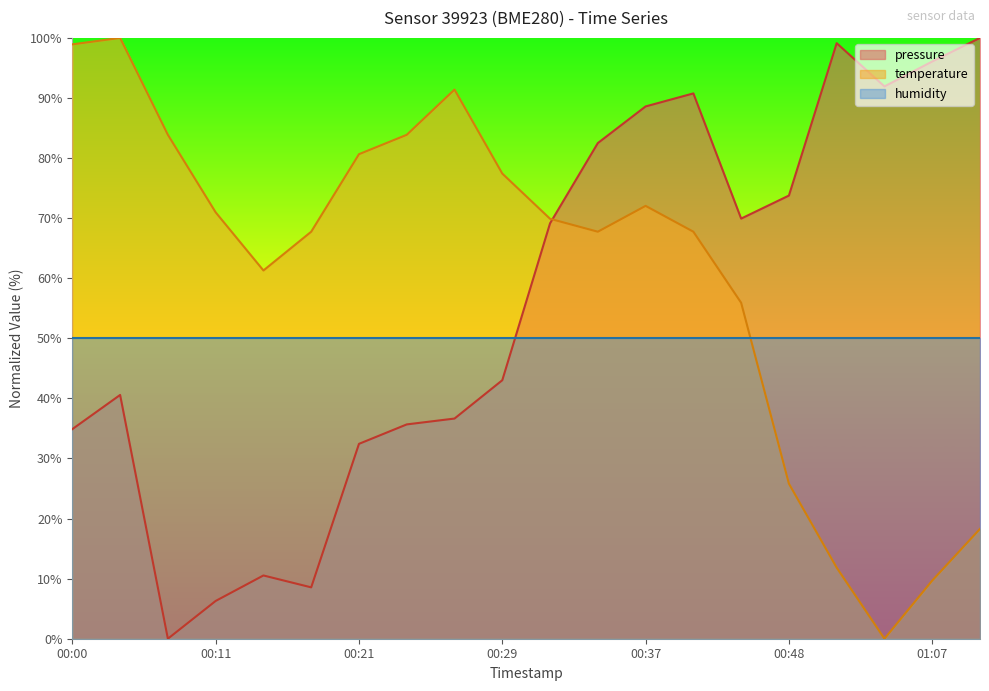

How many lines are shown in the chart?

3